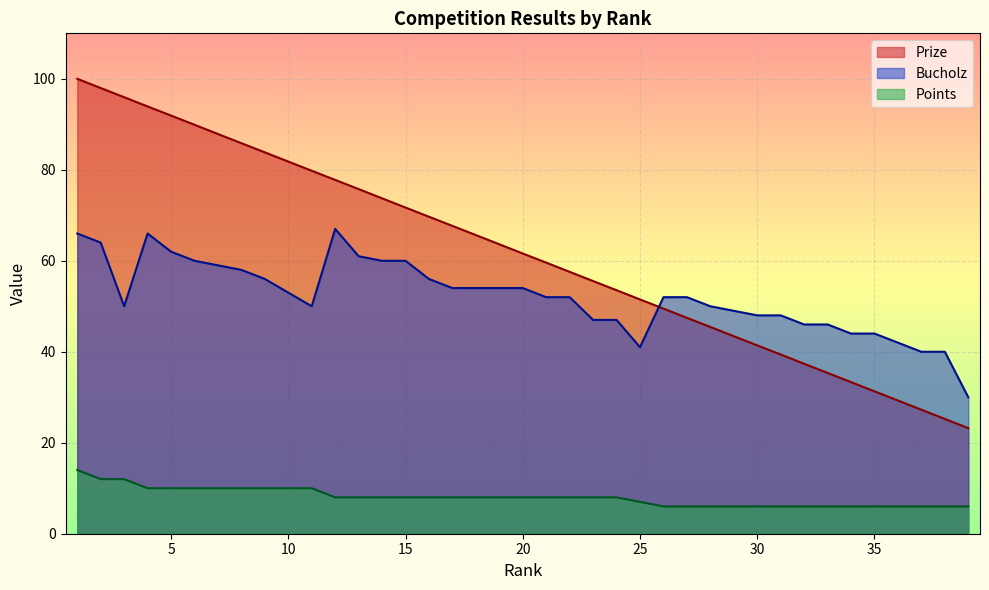

At which label does Points first exceed 8?

1